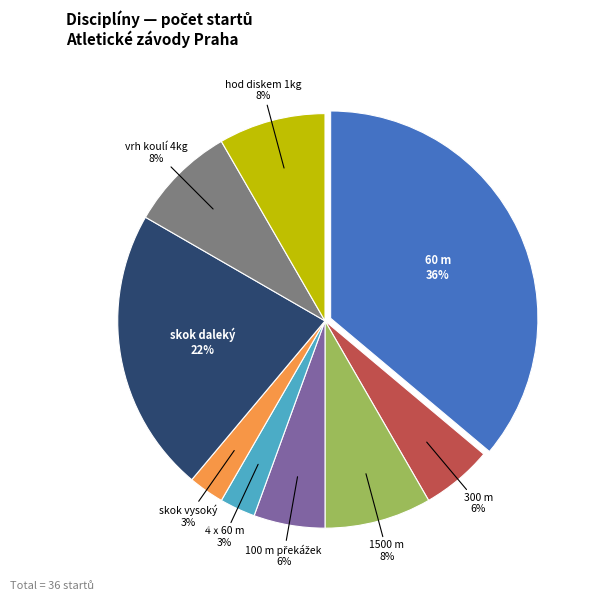

How many slices are in this pie chart?

9